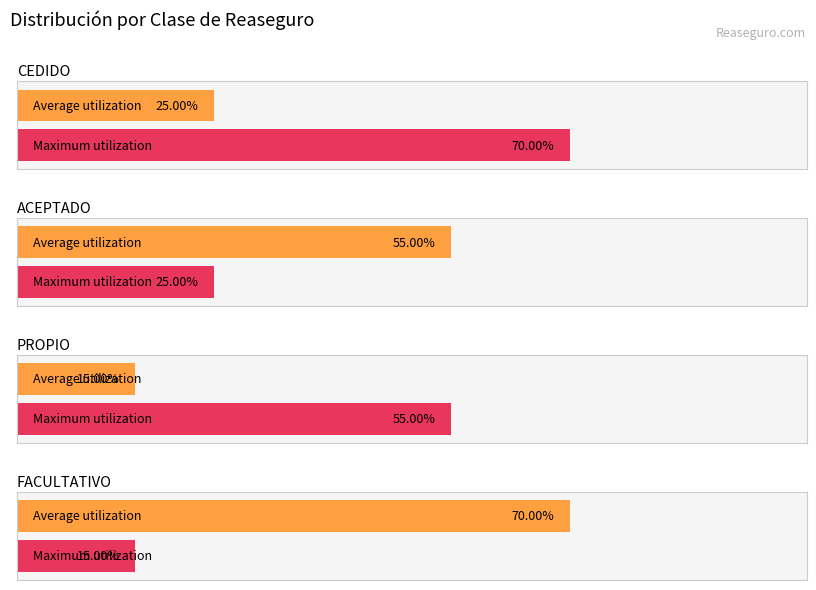

What is the difference between the maximum and minimum values in the Average utilization series?

0.5